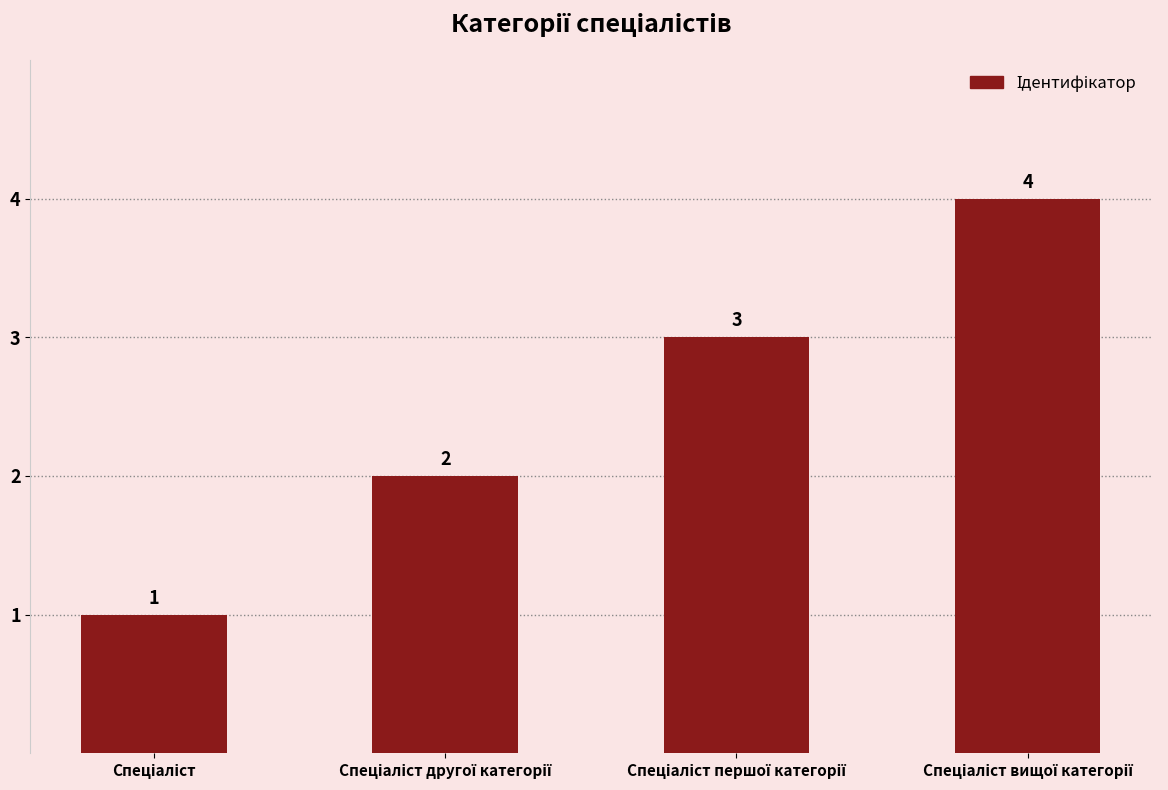

What is the value of the 2nd bar from the left?

2